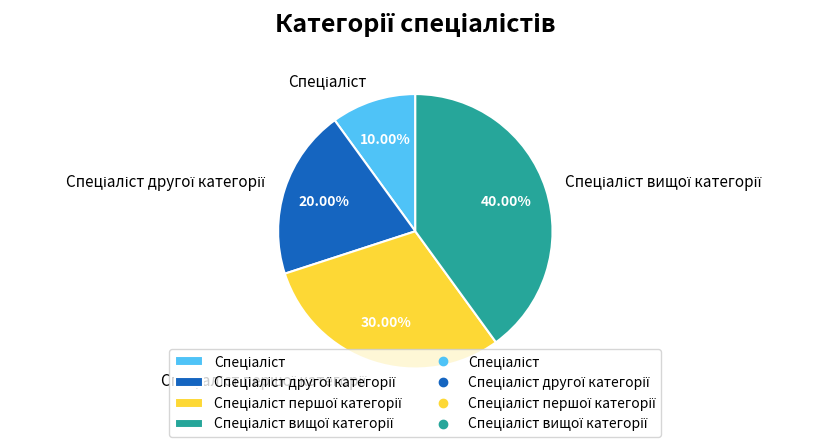

Is there a majority slice in this chart?

No